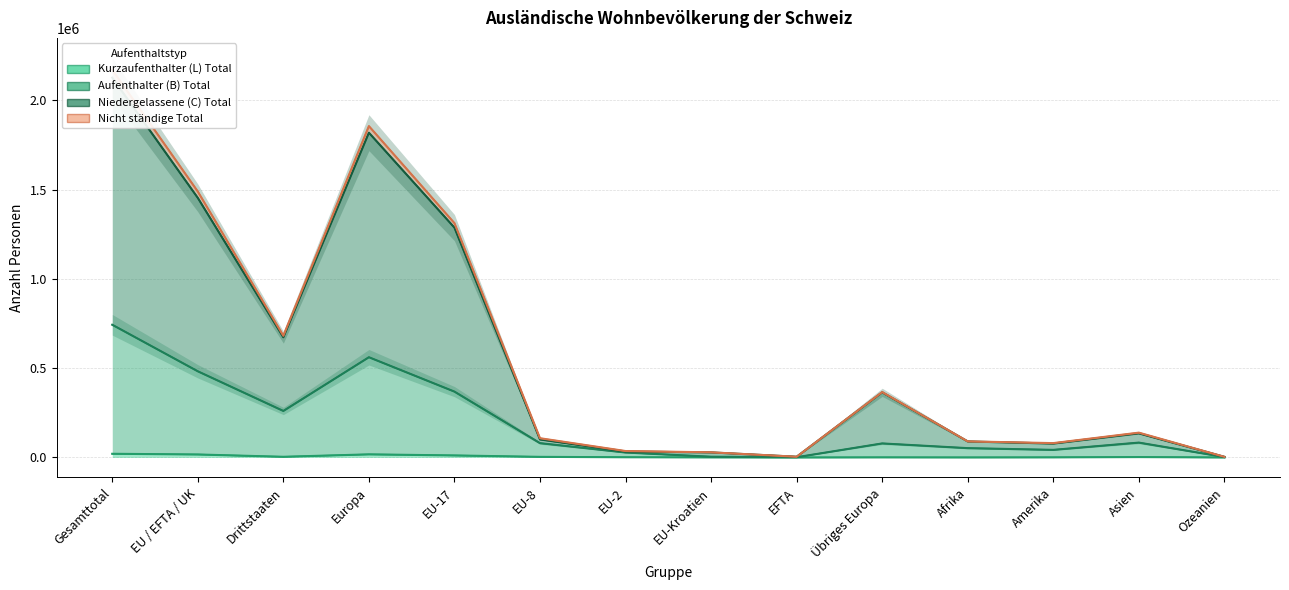

At which label is Niedergelassene (C) Total closest to 1065573?

EU-17